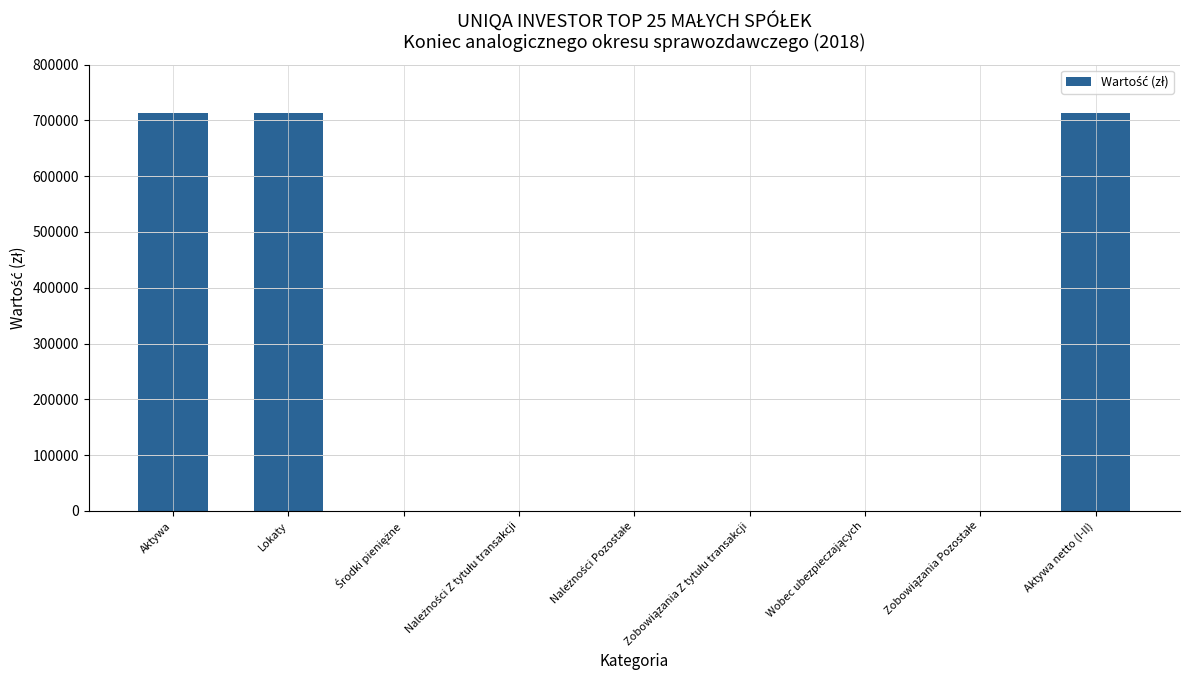

Count the number of data series in this chart.

1